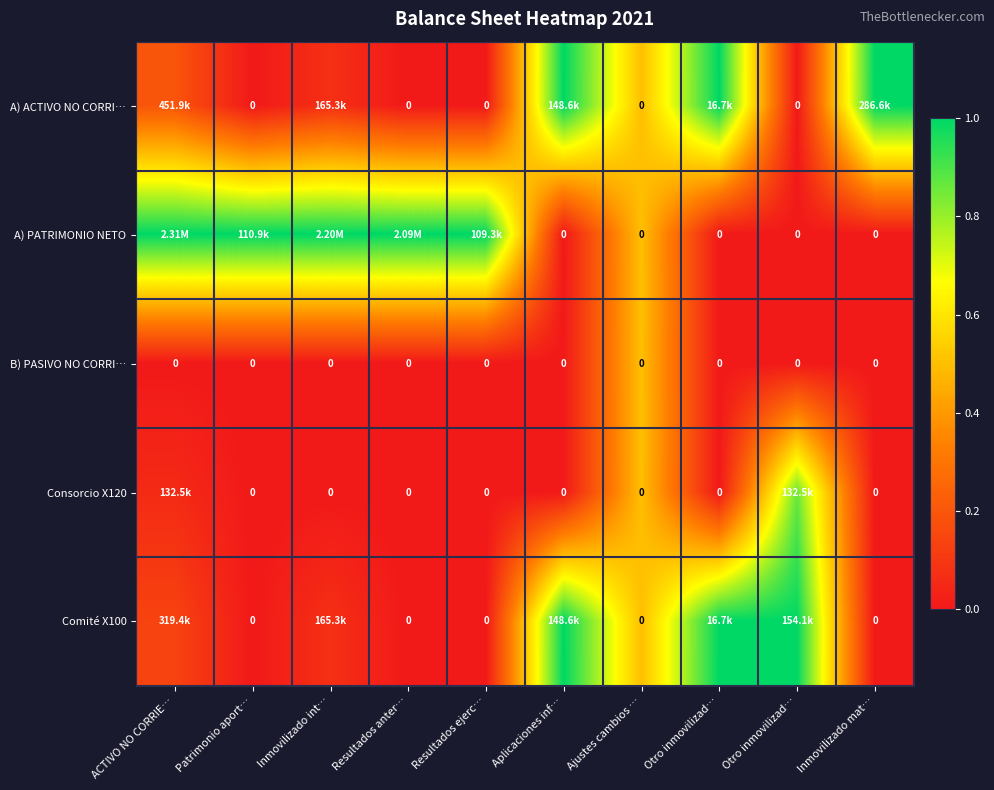

Is it true that A) PATRIMONIO NETO equals 1.5 at Resultados anter…?

False